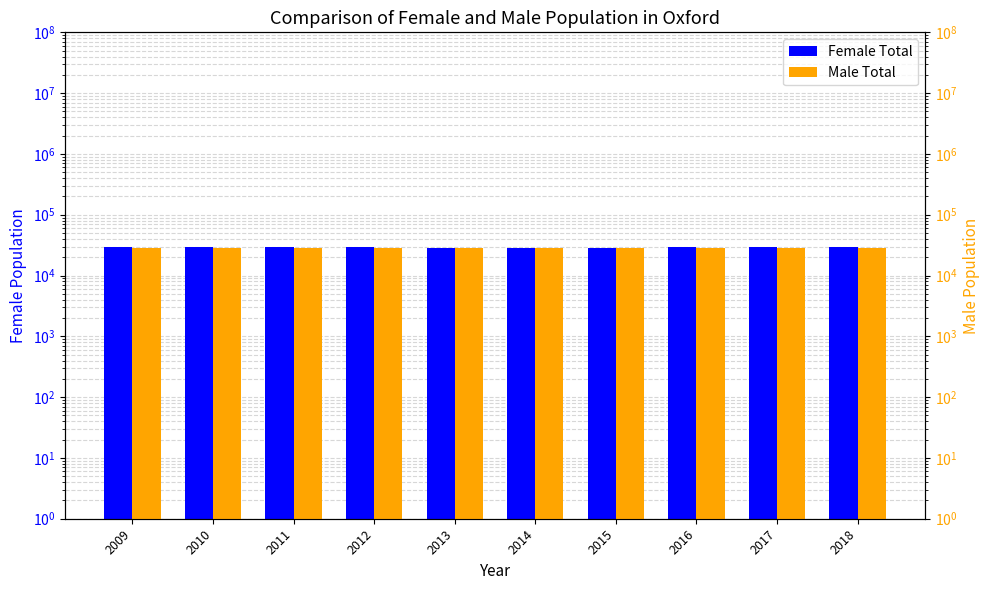

List the series in order of their peak value, lowest first.

Male Total, Female Total